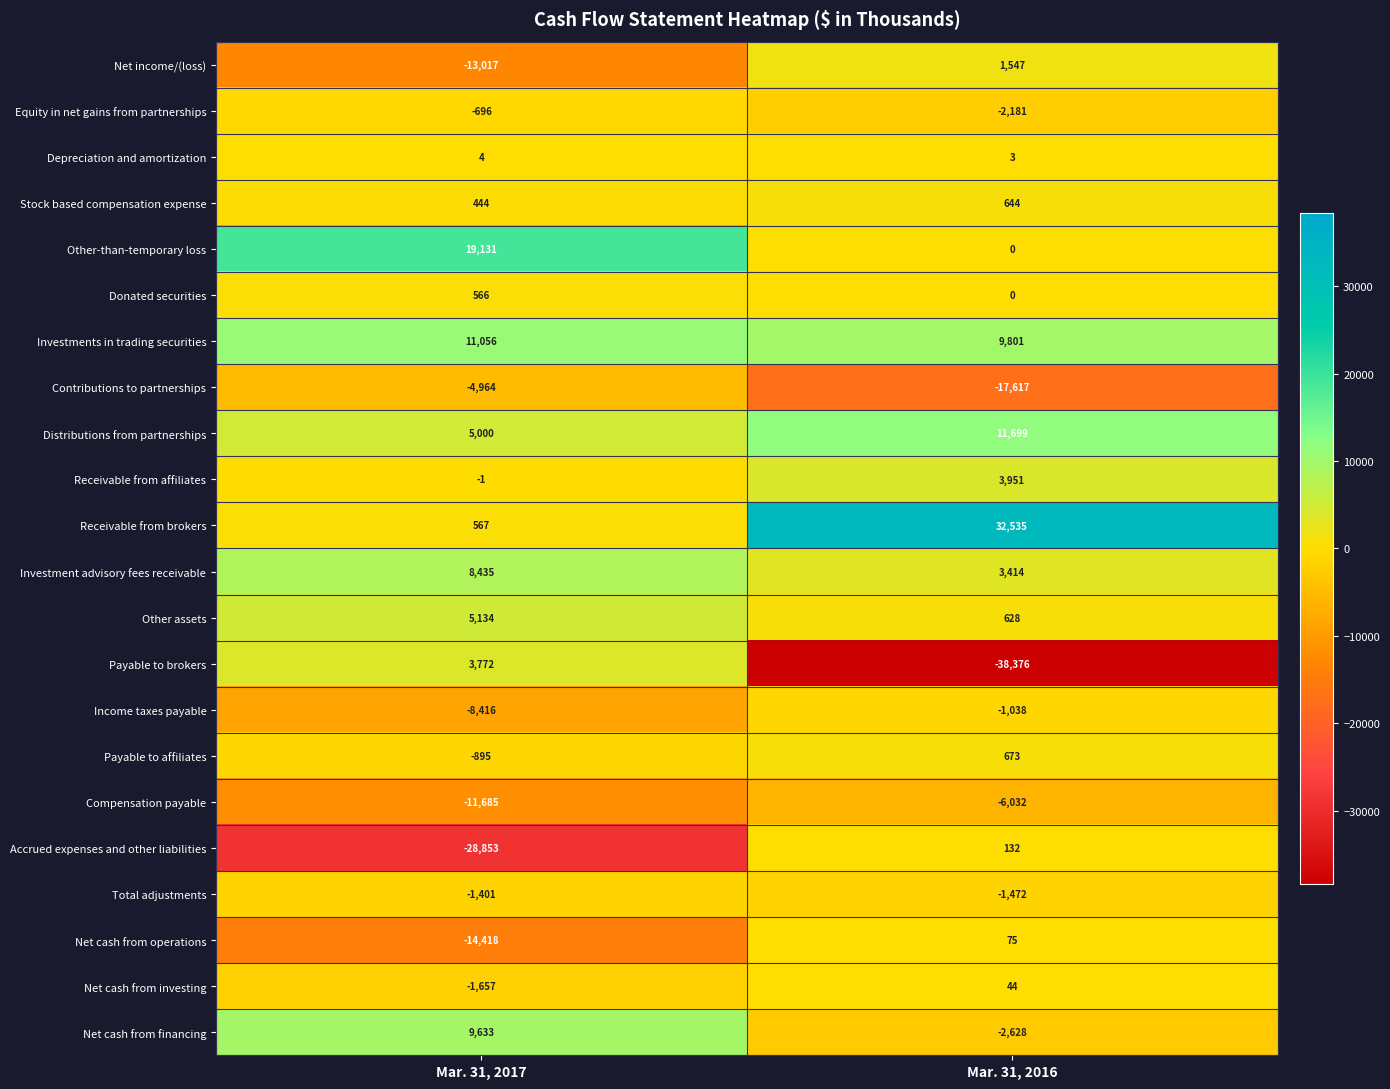

What is the total value across all series at Mar. 31, 2016?

-4198